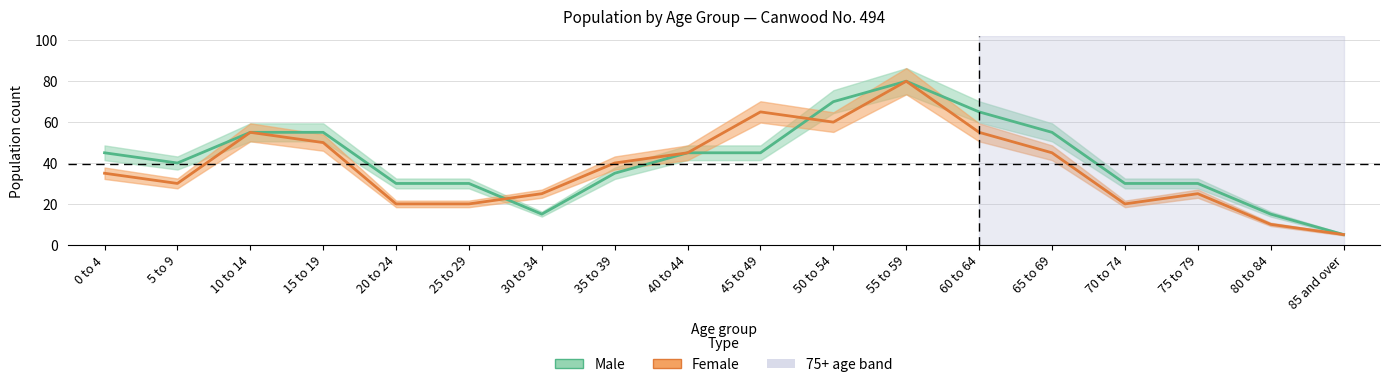

What is the difference between the highest and lowest values at 5 to 9?

10